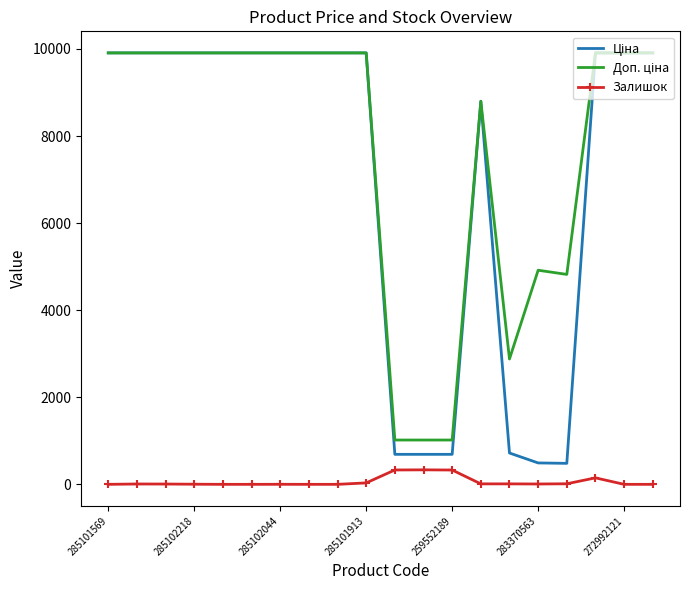

What is the maximum value shown in the chart?

9908.5